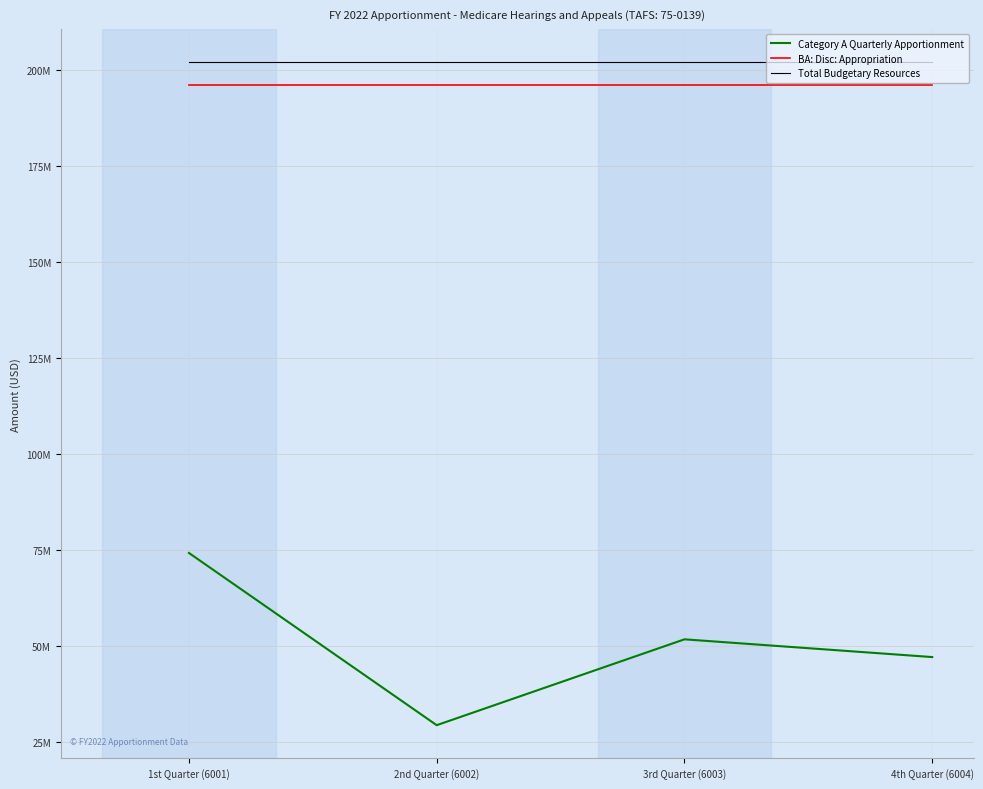

Which series changed the most between 1st Quarter (6001) and 3rd Quarter (6003)?

Category A Quarterly Apportionment